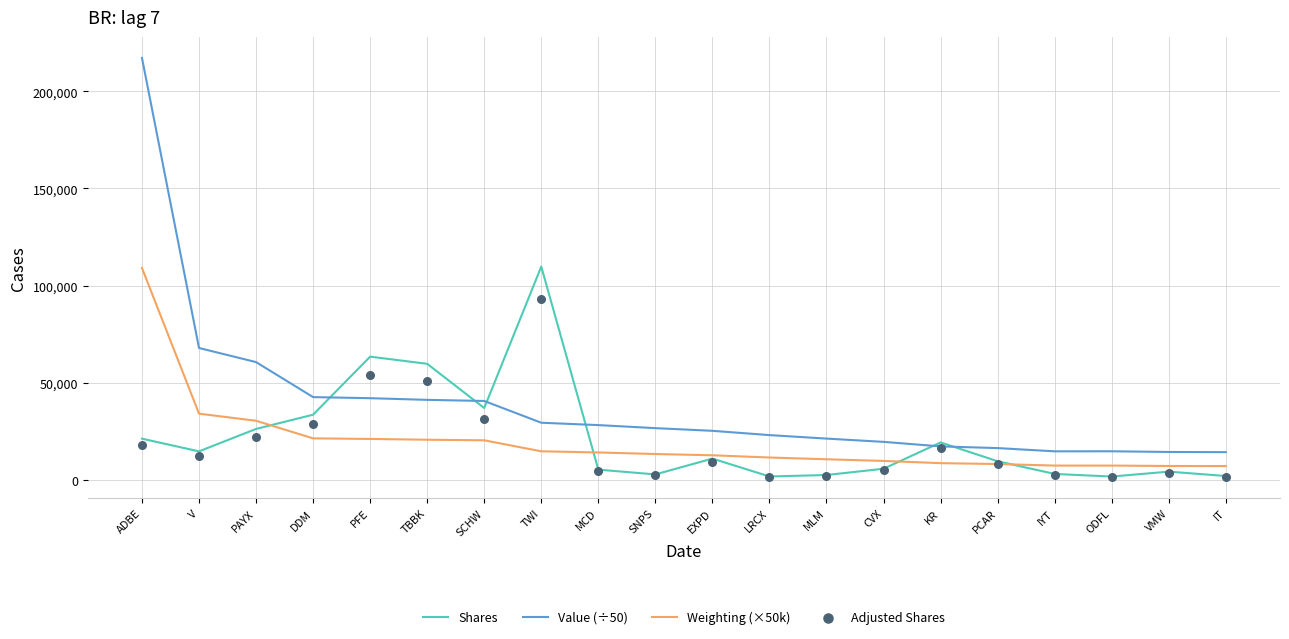

At how many categories does at least one series exceed 65383?

3